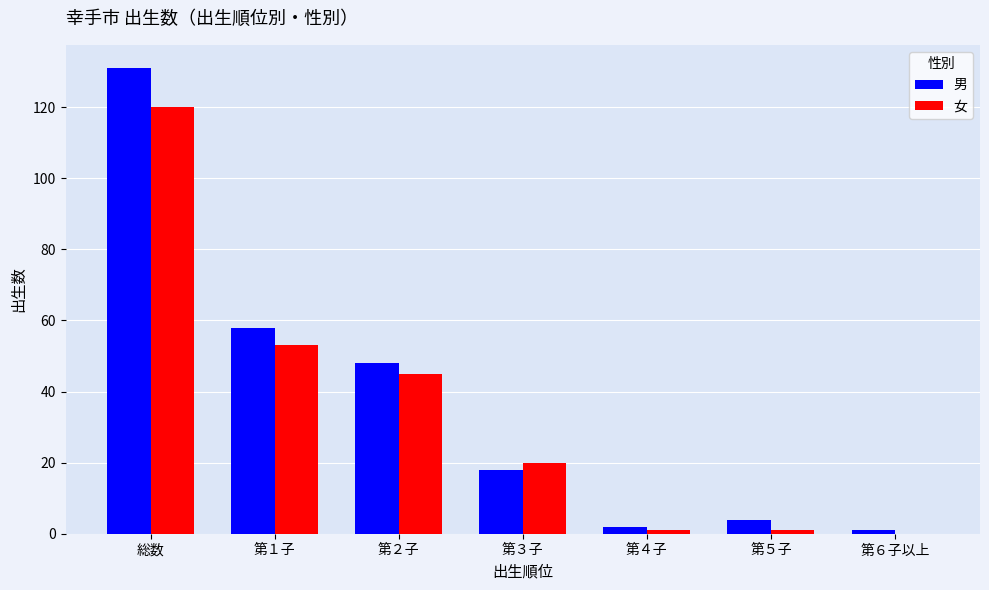

Reading left to right, list all the values displayed in this chart.

男: 総数=131	第１子=58	第２子=48	第３子=18	第４子=2	第５子=4	第６子以上=1
女: 総数=120	第１子=53	第２子=45	第３子=20	第４子=1	第５子=1	第６子以上=0